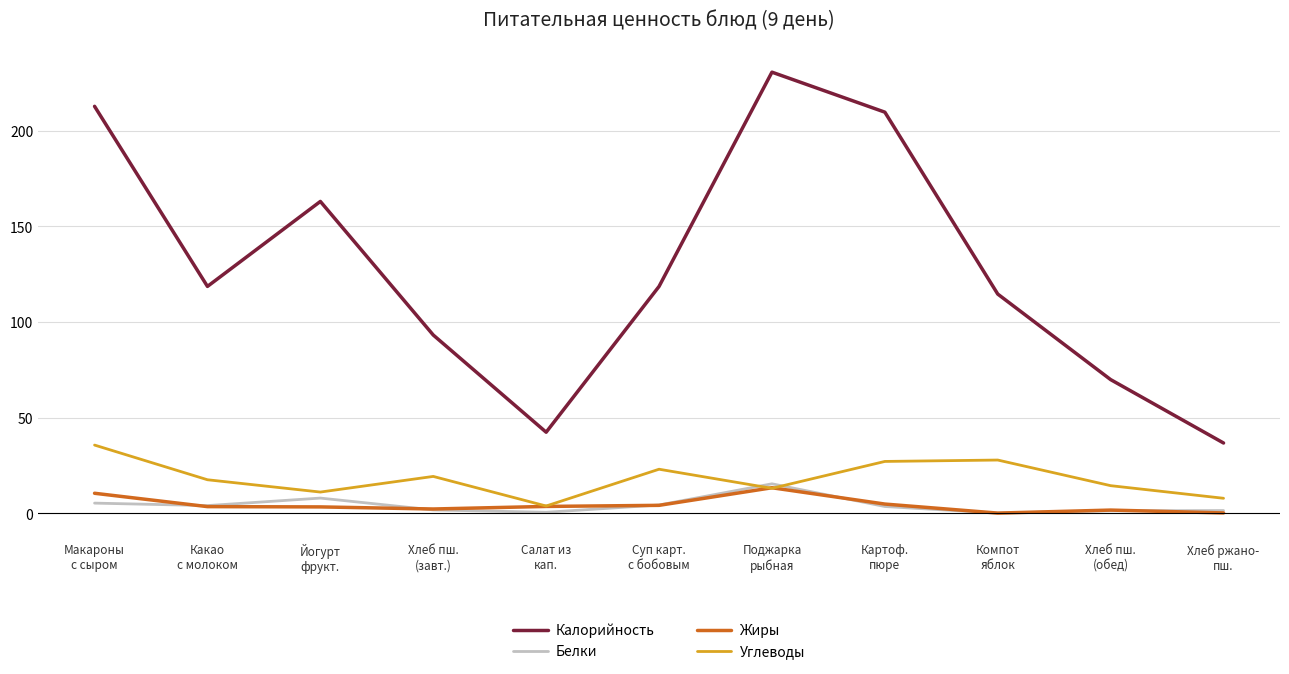

What is the difference between the Углеводы values at Какао
с молоком and Макароны
с сыром?

18.1